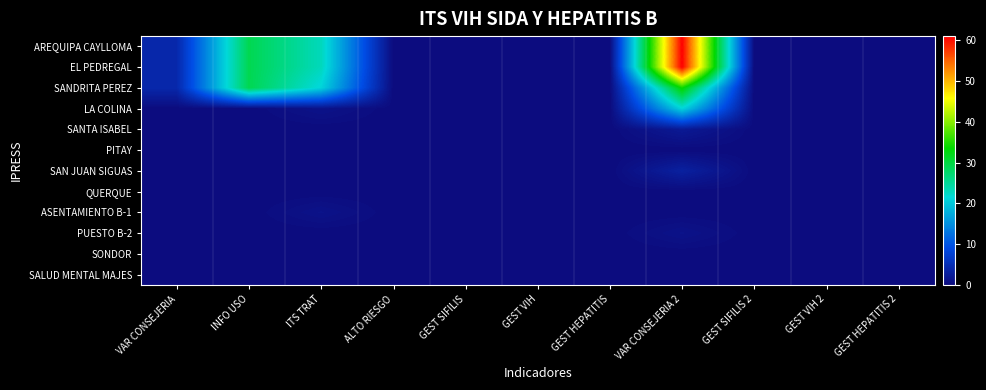

Count the number of data series in this chart.

12